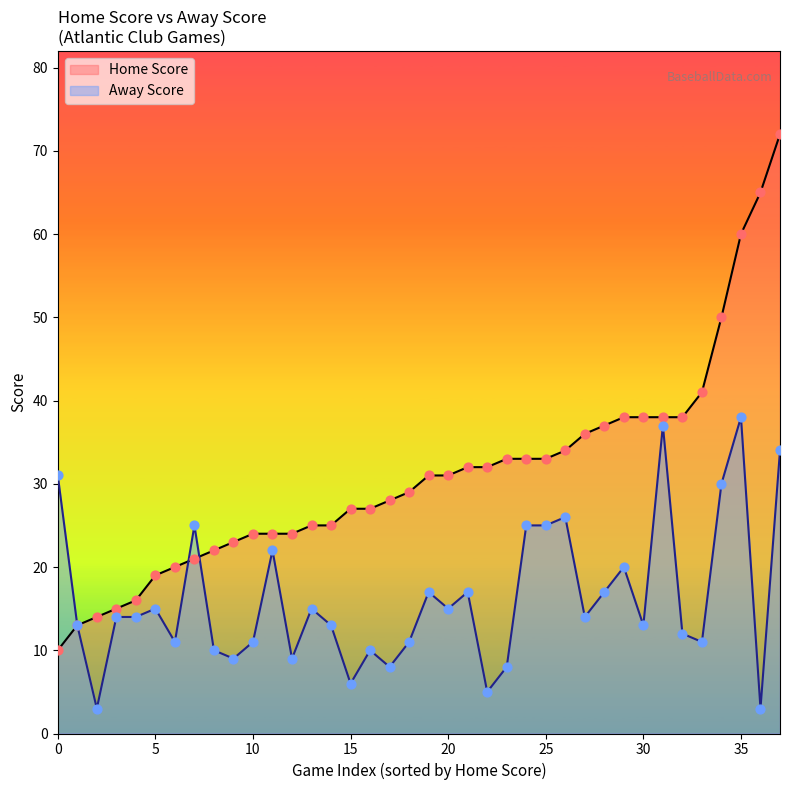

What is the greatest value displayed?

72